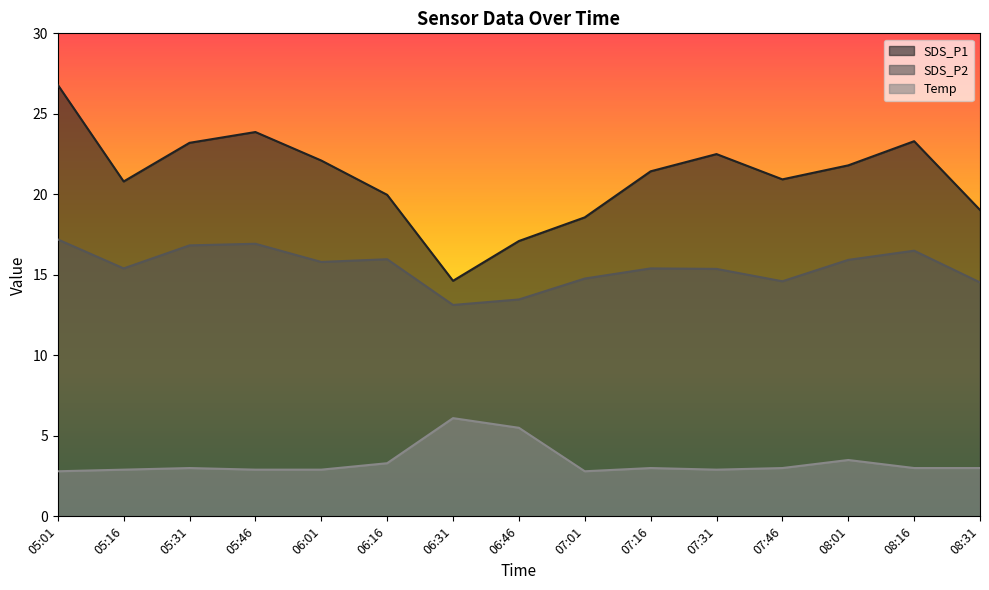

What is the spread (max minus min) of values at 08:16?

20.3